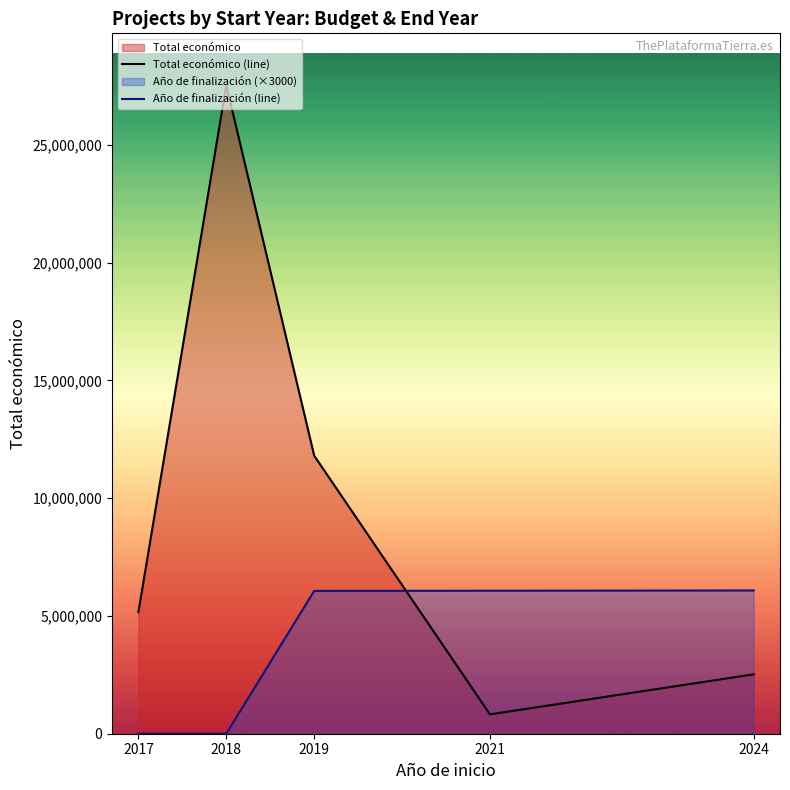

Between 2024 and 2017, which is larger?

2017